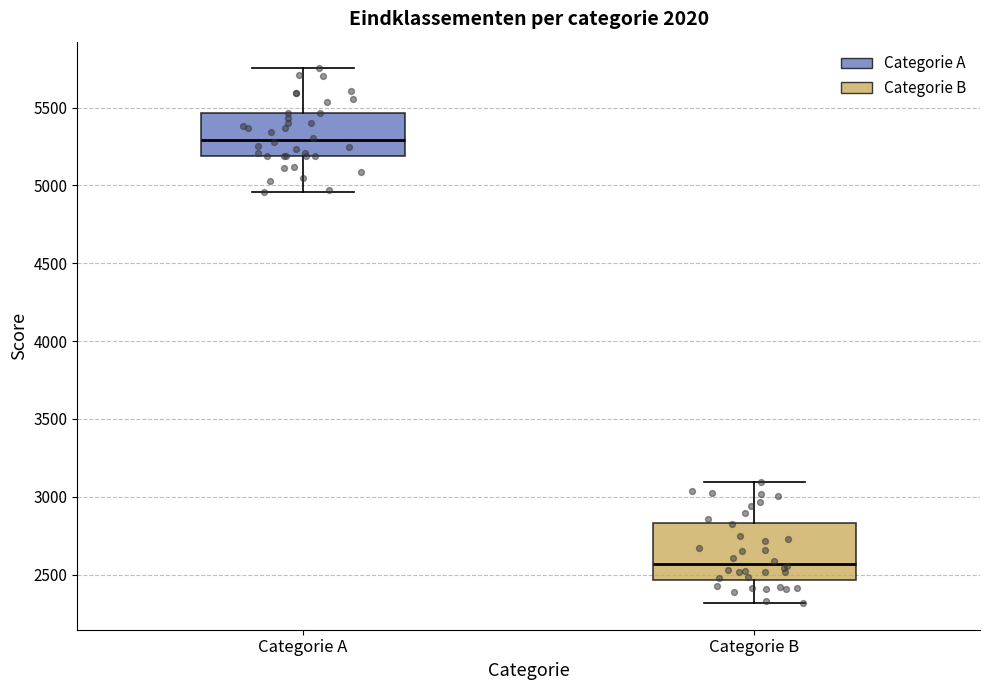

Comparing the boxes themselves (not the whiskers), which one is the tallest?

Categorie B